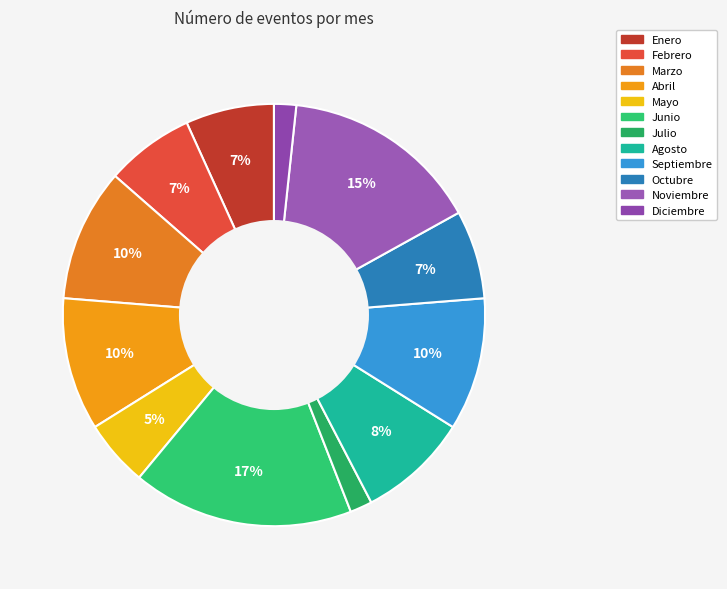

To the nearest percent, what is the combined percentage of Enero and Junio?

24%